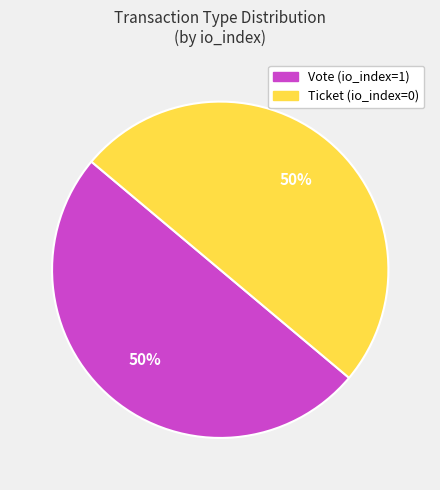

True or false: Ticket (io_index=0) accounts for 50% of the total.

True